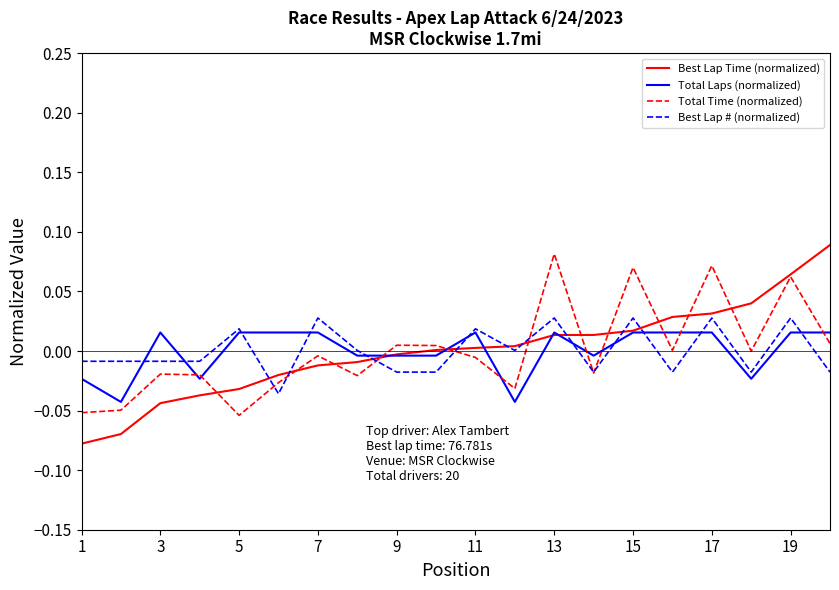

Which series has the widest spread of values?

Best Lap Time (normalized)